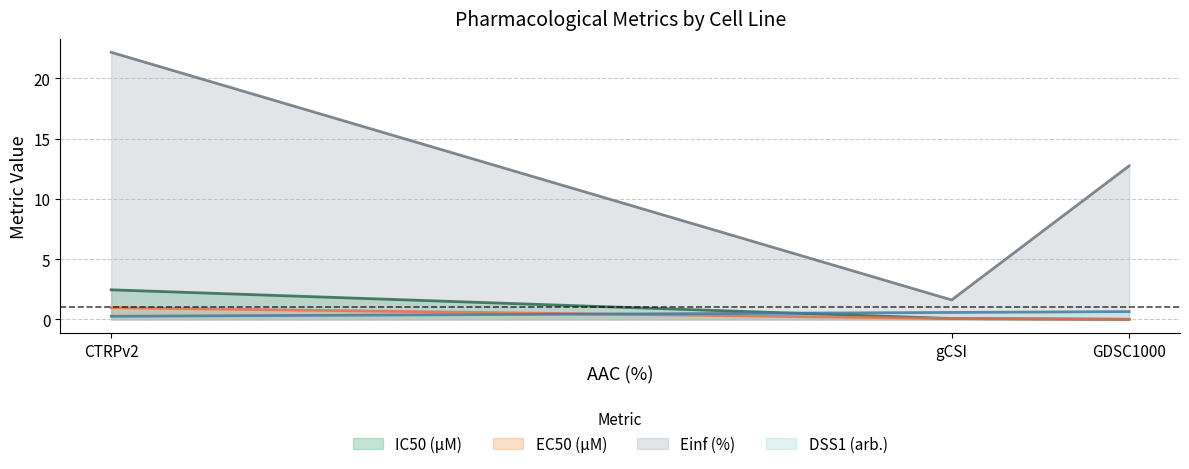

At which category is the sum across all series the highest?

CTRPv2